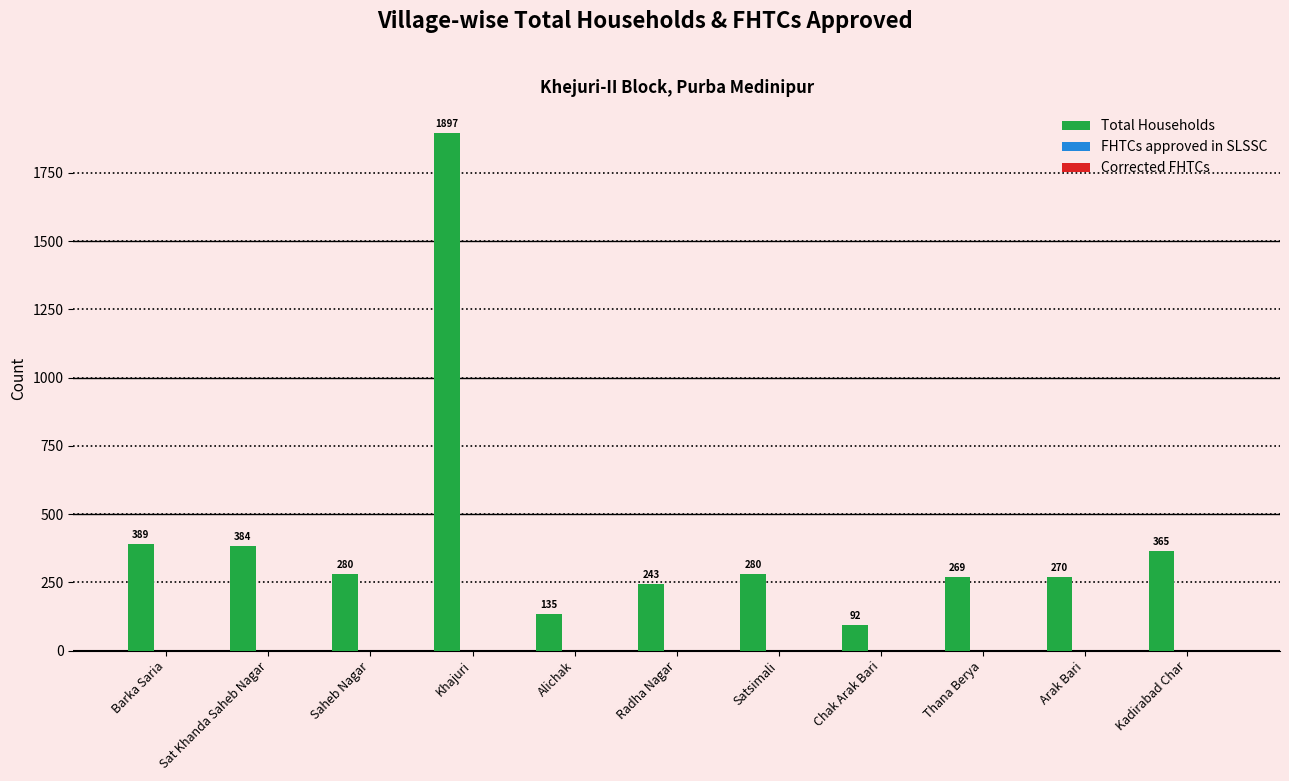

What is the smallest value displayed?

92